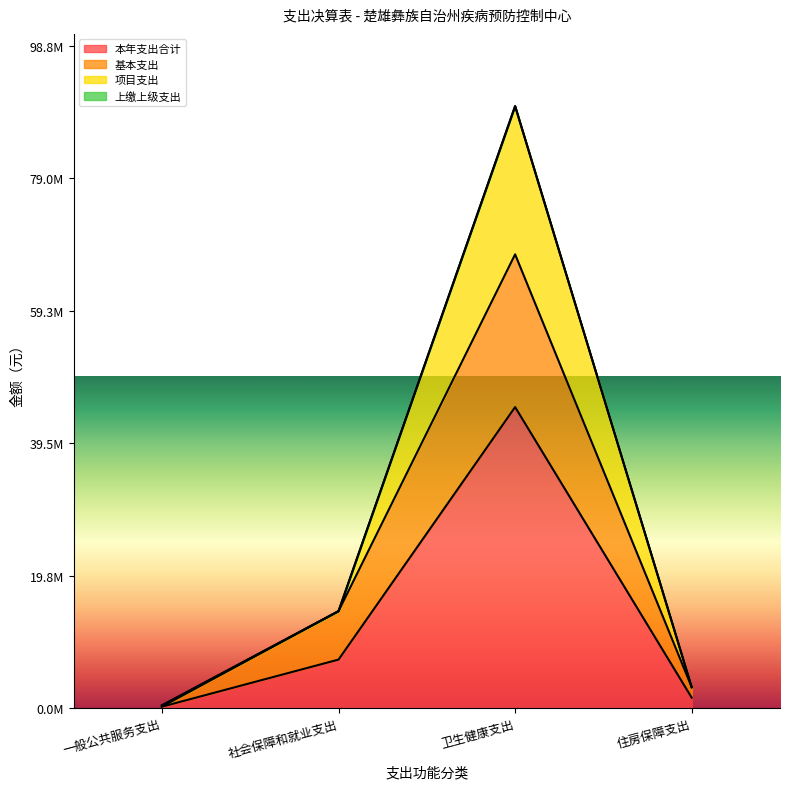

What is the difference between the maximum and minimum values in the 基本支出 series?

67498588.5